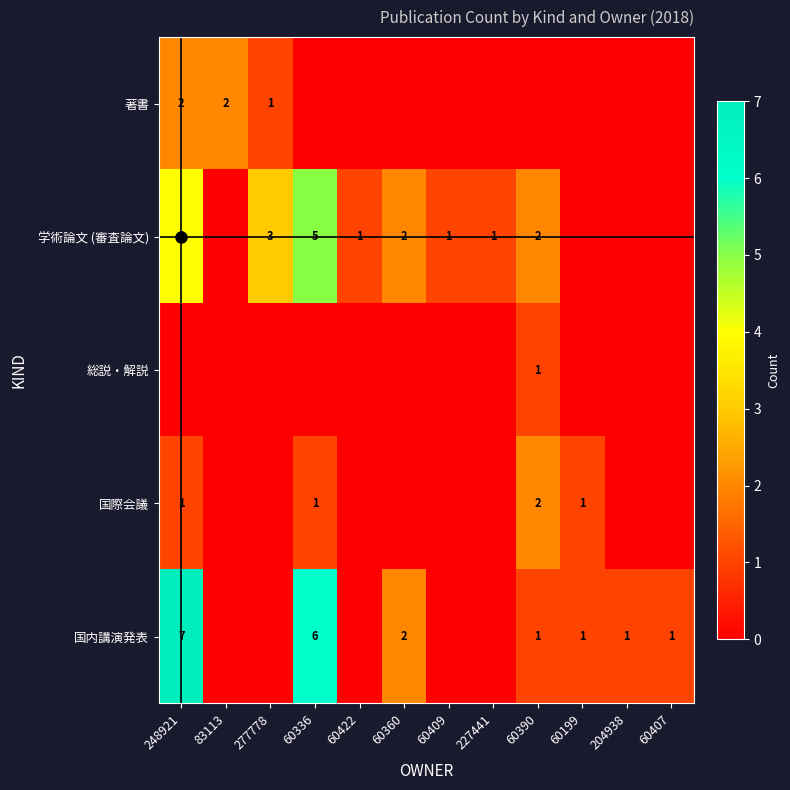

Count the number of data series in this chart.

5